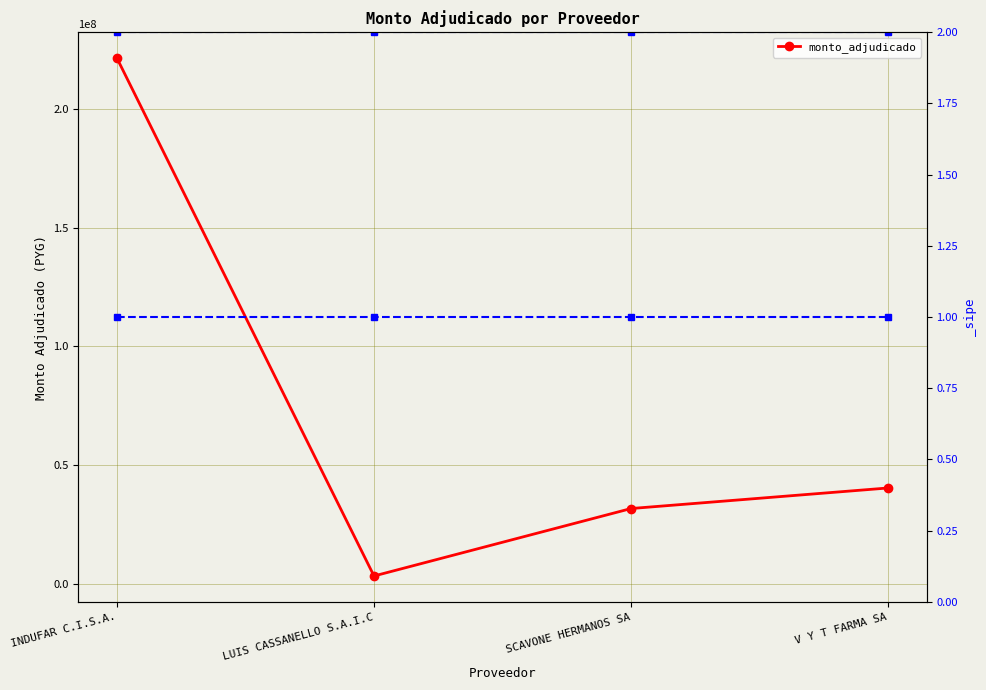

What is the difference between the maximum and minimum values?

218048000